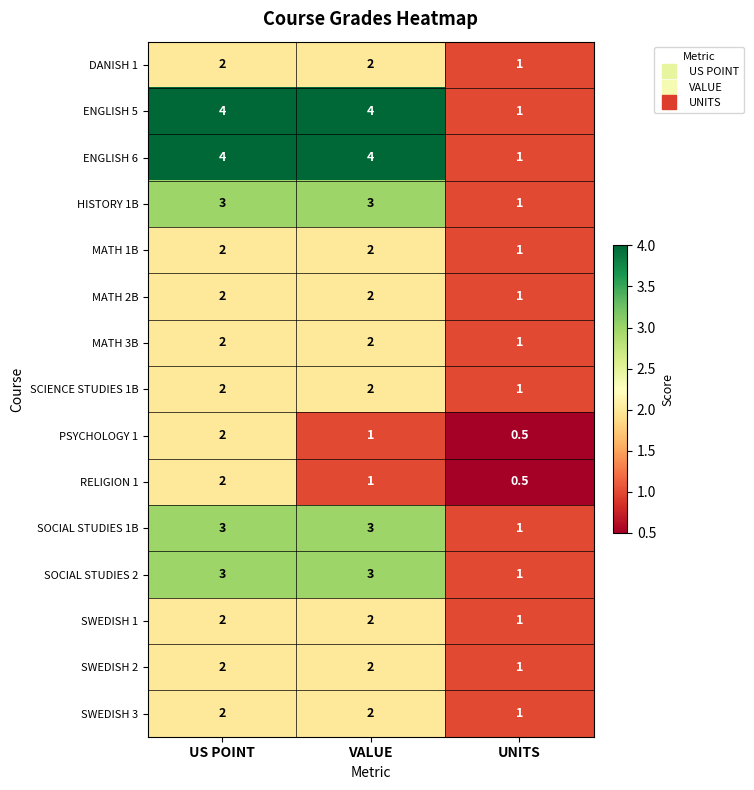

What is the total value across all series at VALUE?

35.0